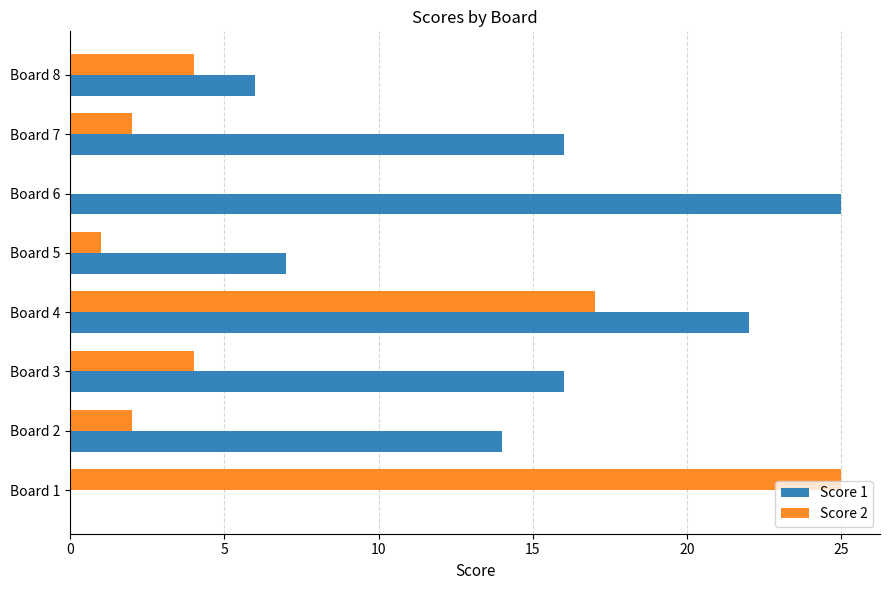

Which series changed the most between Board 3 and Board 6?

Score 1